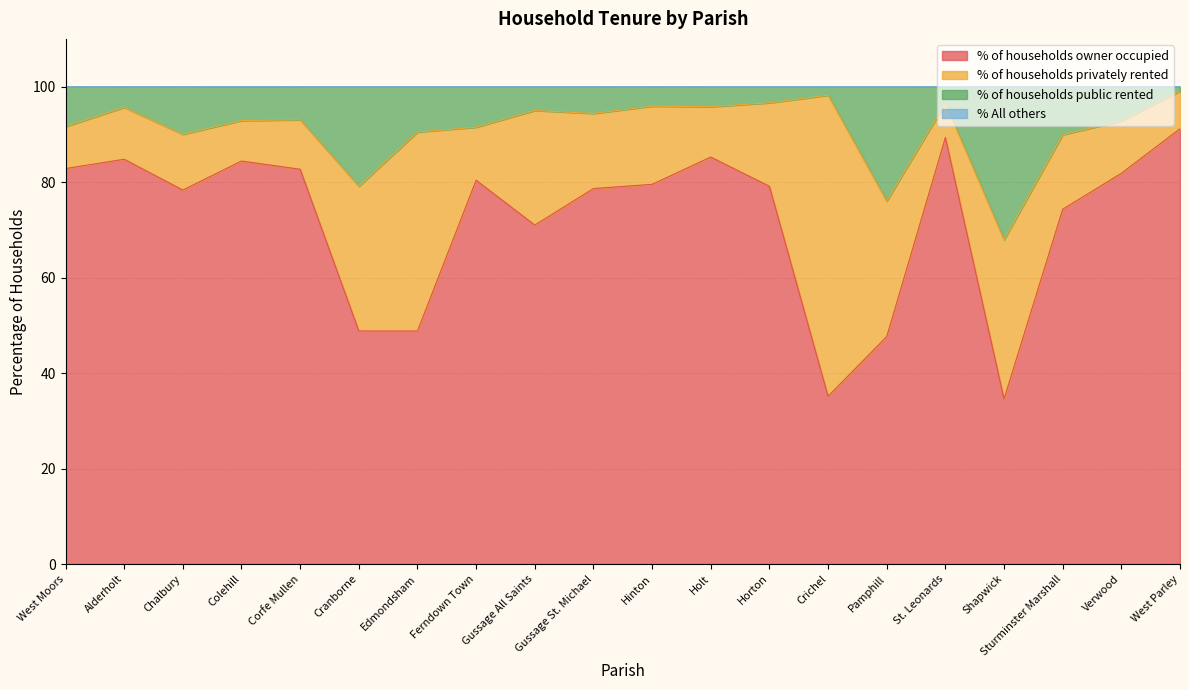

What is the difference between the % of households owner occupied values at West Parley and West Moors?

8.4